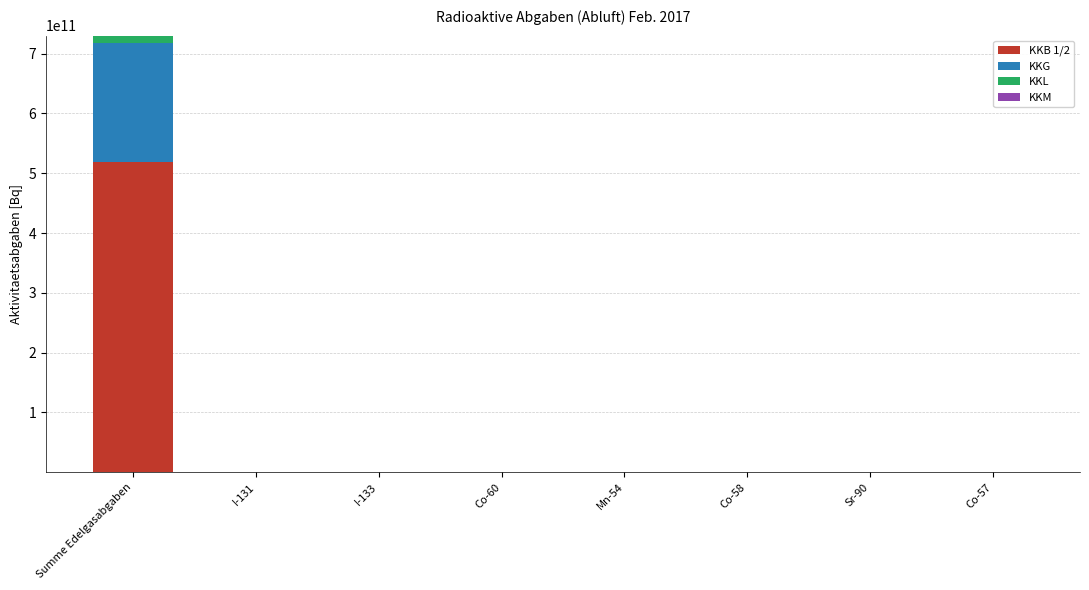

How many series are shown in this chart?

4